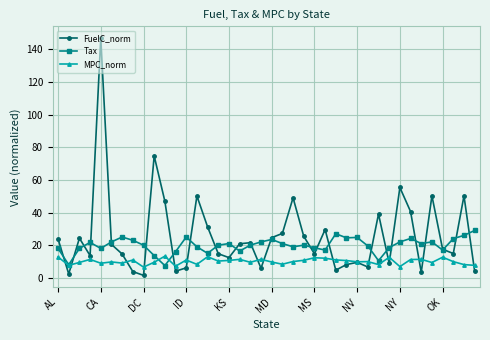

What is the value of the MPC_norm point at the 34th from the left?

11.2